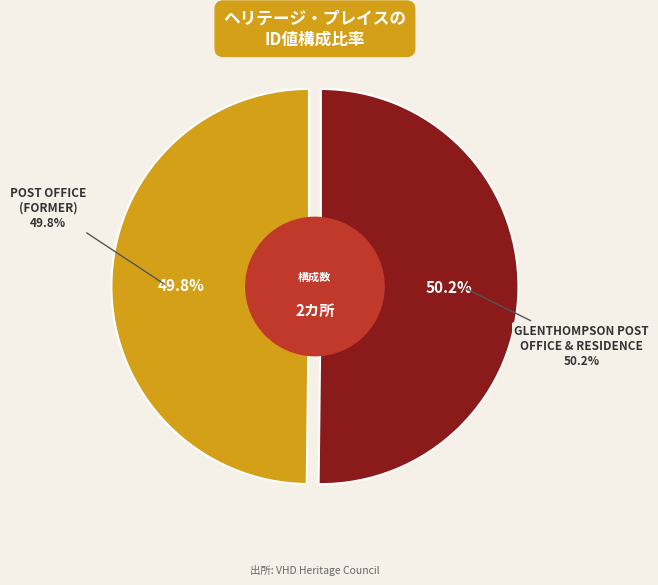

To the nearest percent, what is the average slice percentage?

50%